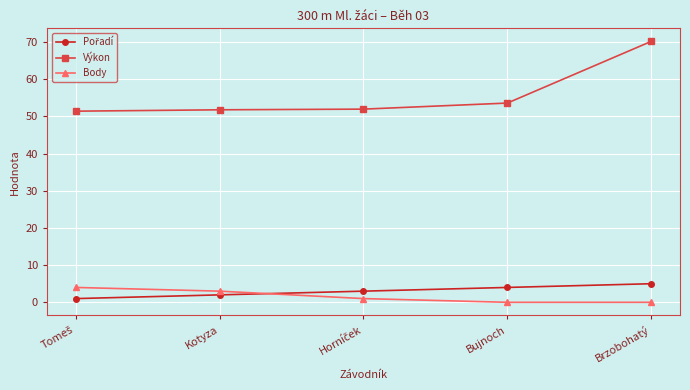

The value of Body at Bujnoch is 0.0. True or false?

True